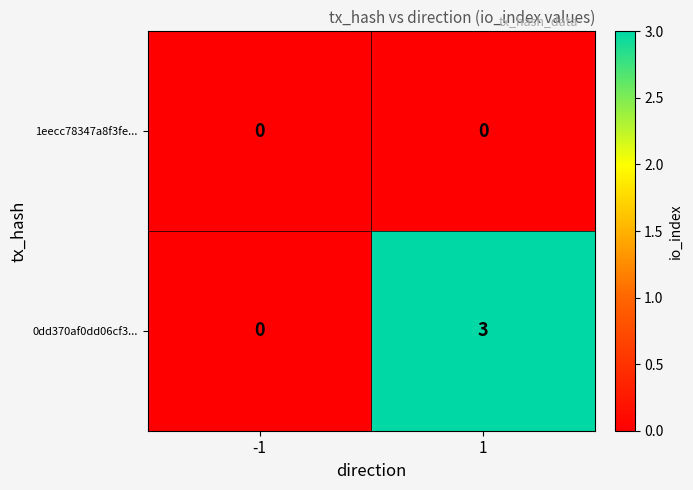

What is the spread (max minus min) of values at 1?

3